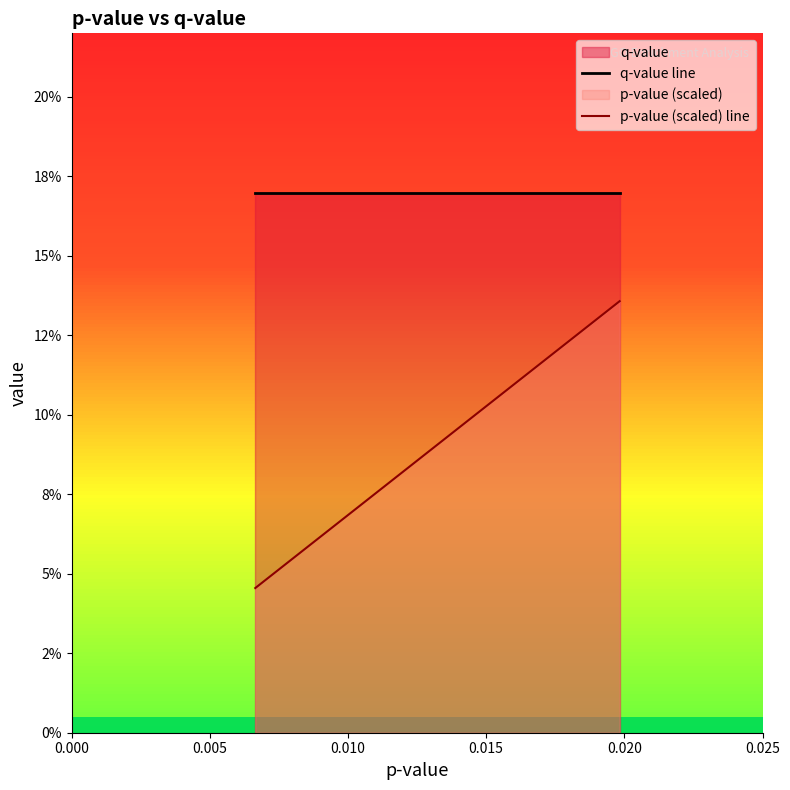

How many lines are shown in the chart?

2